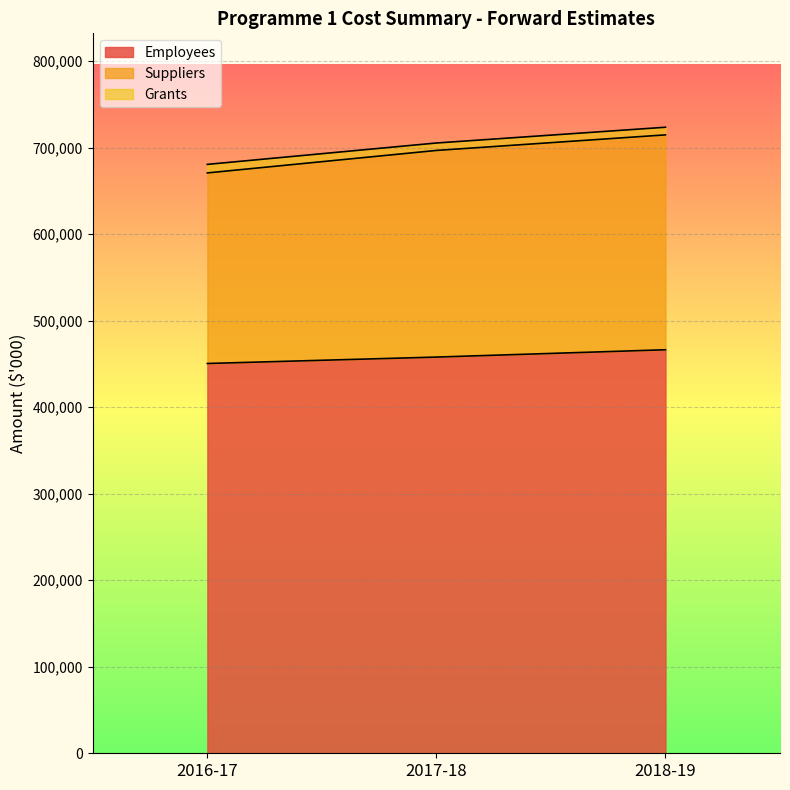

What is the lowest value of the Employees series?

450479